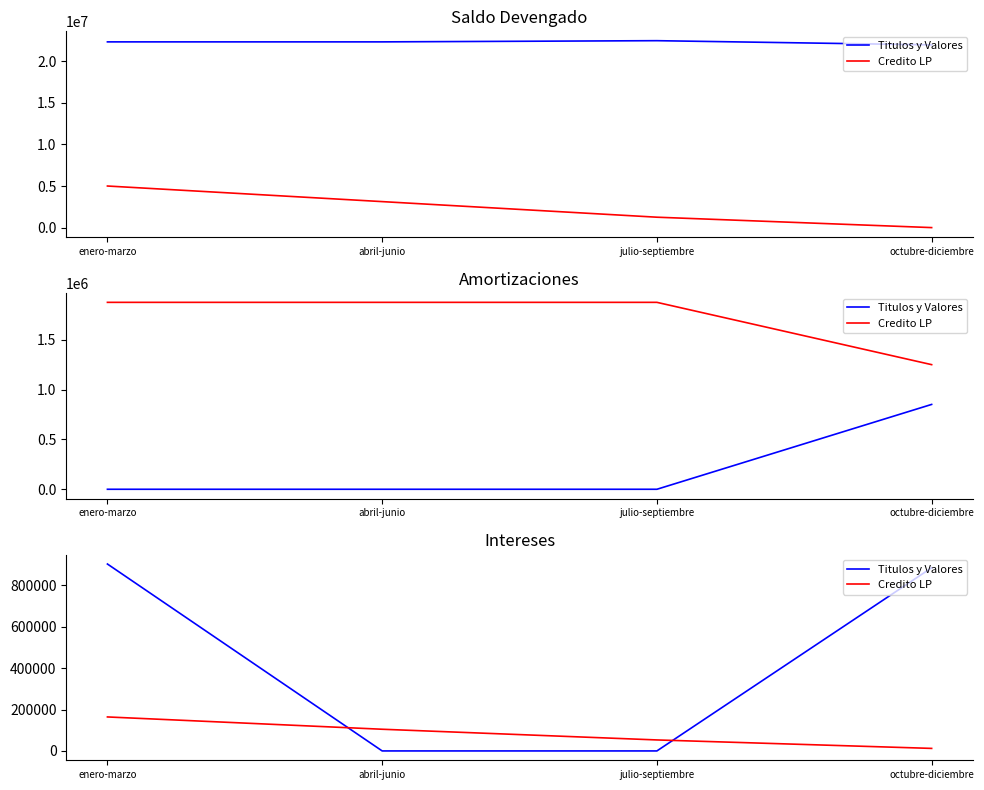

Where is Titulos y Valores nearest to the value 451154?

octubre-diciembre